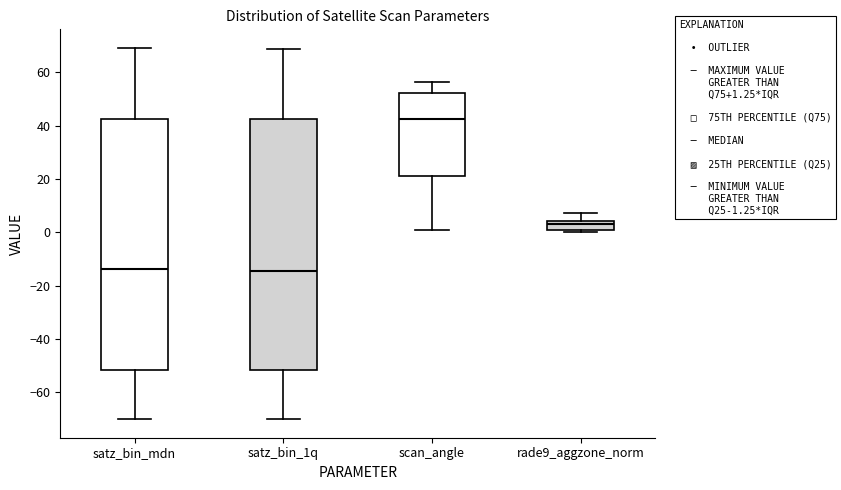

Where does the lower whisker of the box for scan_angle end on the y-axis? The values are not printed on the chart, so give them approximately, as read against the axis.

0